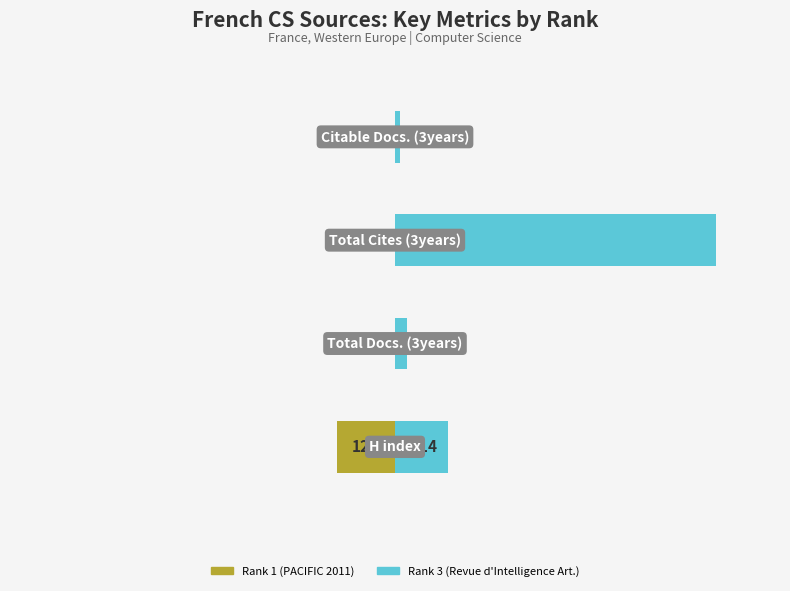

What is the average value of the Rank 1 (PACIFIC 2011) series?

-0.4